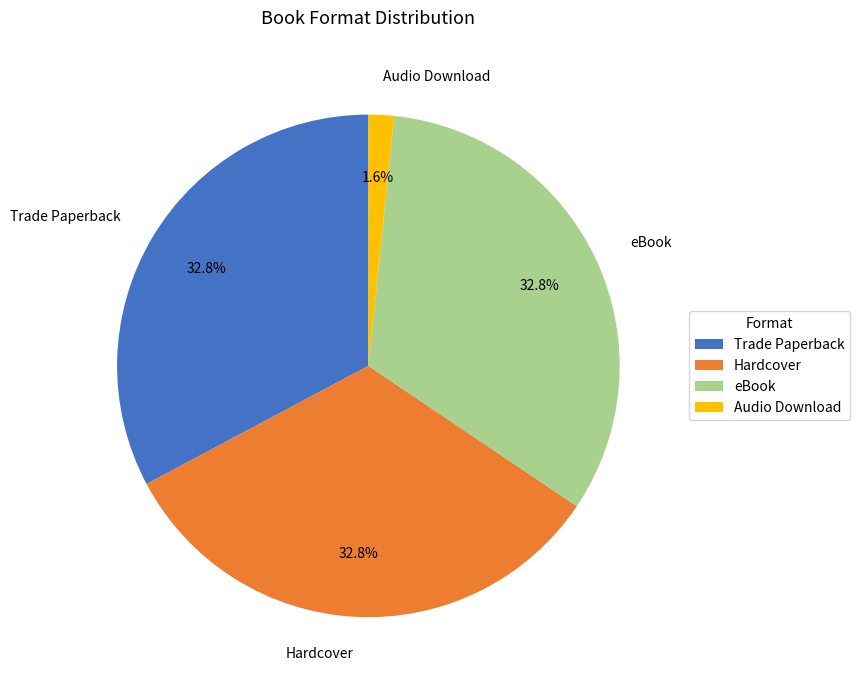

The Trade Paperback slice represents 33% of the pie. True or false?

True